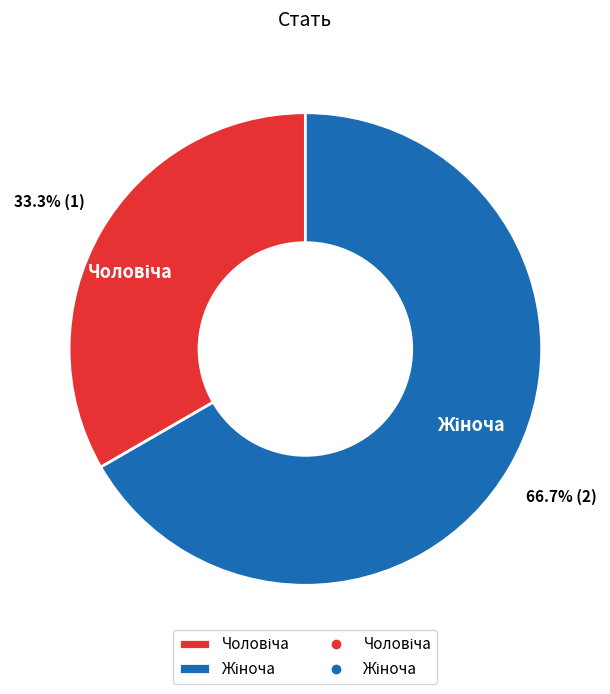

Does any single category account for the majority?

Yes